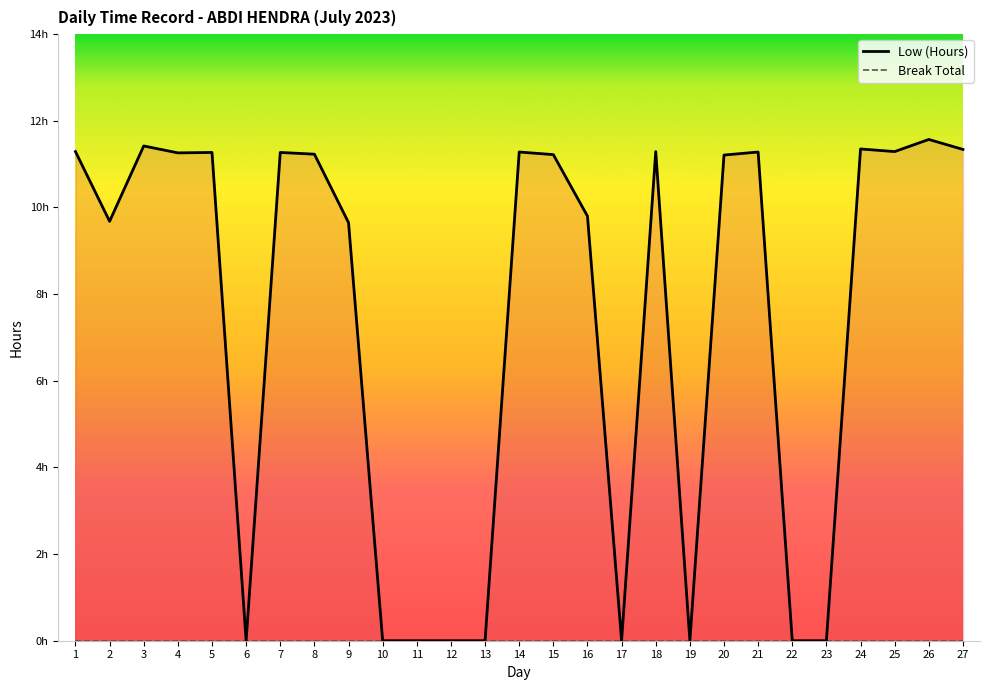

Reading right to left, transcribe all the data shown in this chart.

Low (Hours): 27=11.3	26=11.6	25=11.3	24=11.3	23=0.0	22=0.0	21=11.3	20=11.2	19=0.0	18=11.3	17=0.0	16=9.8	15=11.2	14=11.3	13=0.0	12=0.0	11=0.0	10=0.0	9=9.7	8=11.2	7=11.3	6=0.0	5=11.3	4=11.3	3=11.4	2=9.7	1=11.3
Break Total: 27=0.0	26=0.0	25=0.0	24=0.0	23=0.0	22=0.0	21=0.0	20=0.0	19=0.0	18=0.0	17=0.0	16=0.0	15=0.0	14=0.0	13=0.0	12=0.0	11=0.0	10=0.0	9=0.0	8=0.0	7=0.0	6=0.0	5=0.0	4=0.0	3=0.0	2=0.0	1=0.0